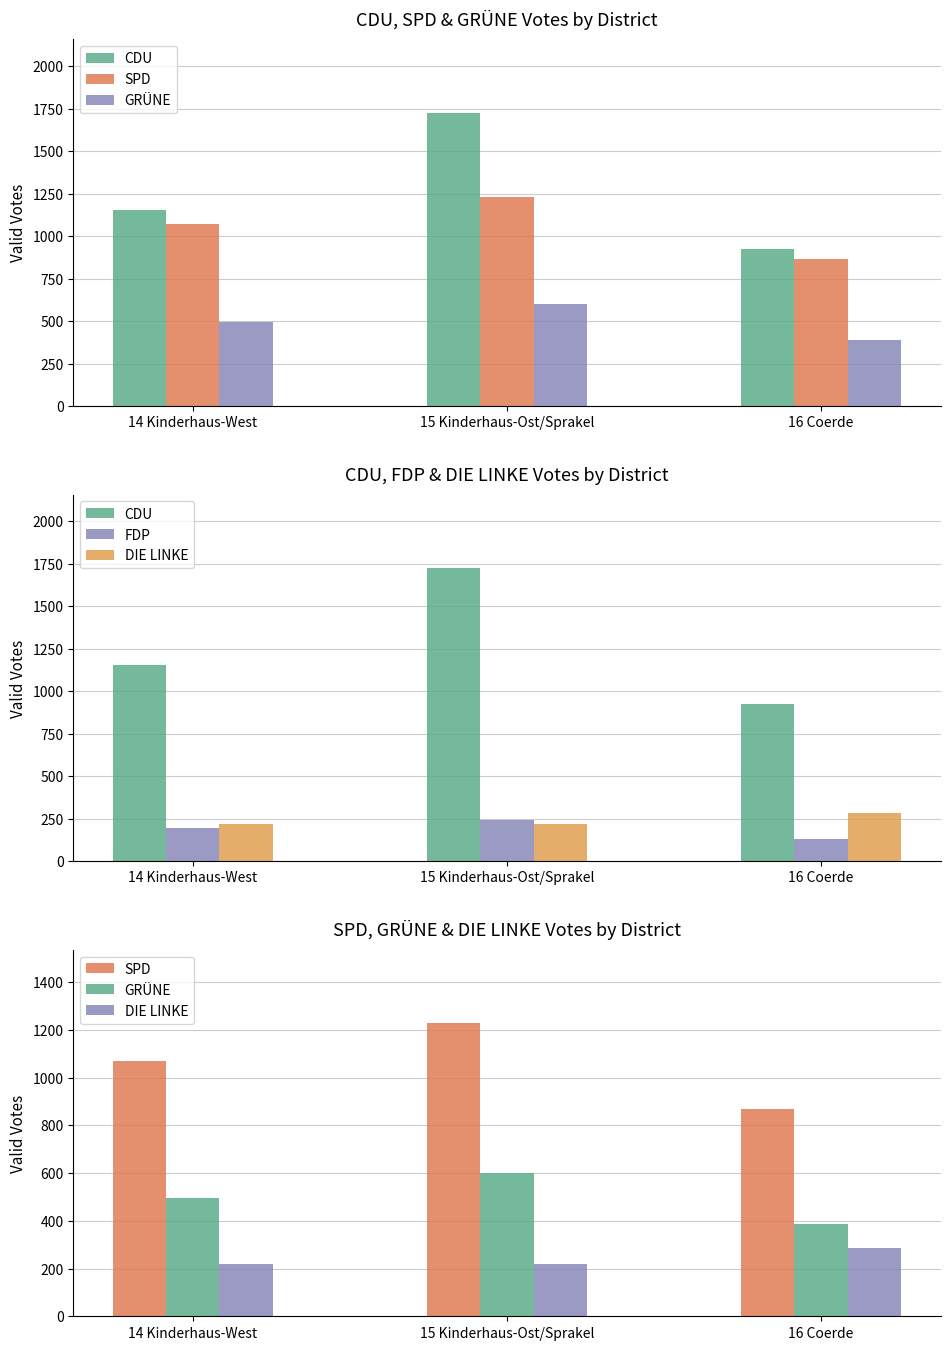

What is the difference between the DIE LINKE values at 16 Coerde and 14 Kinderhaus-West?

63